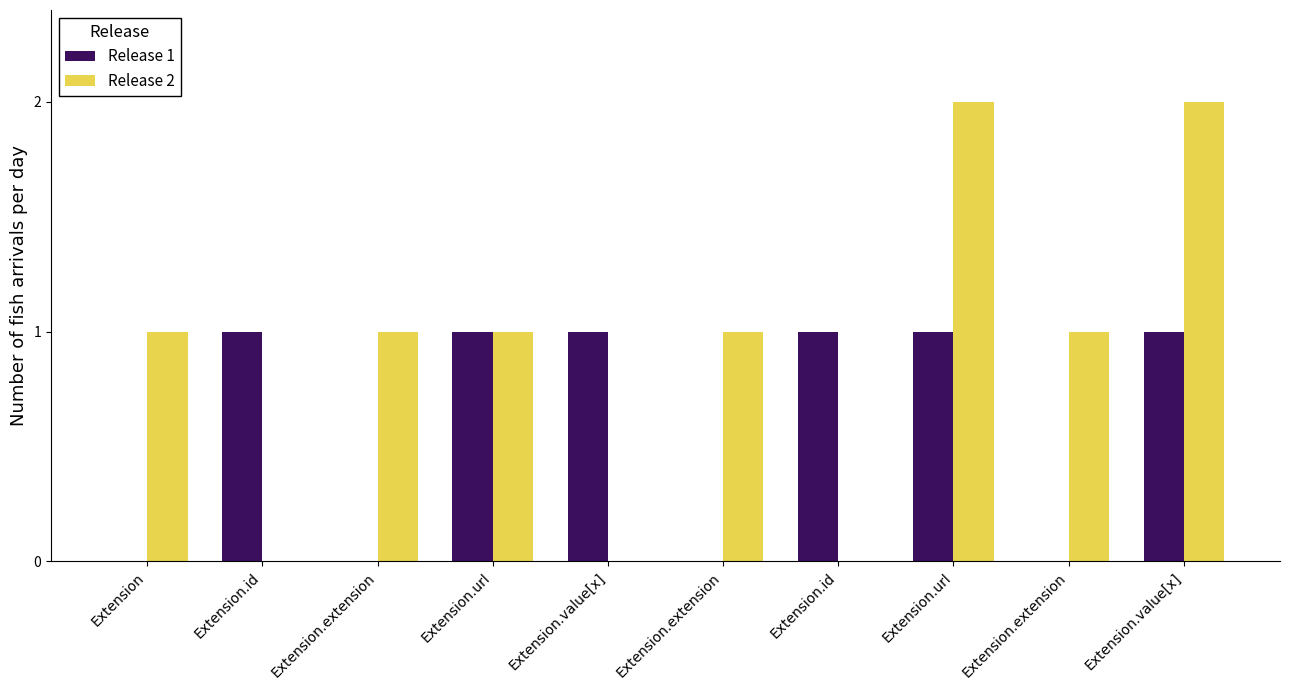

Between Extension.id and Extension.value[x], which series saw the biggest shift?

Release 2